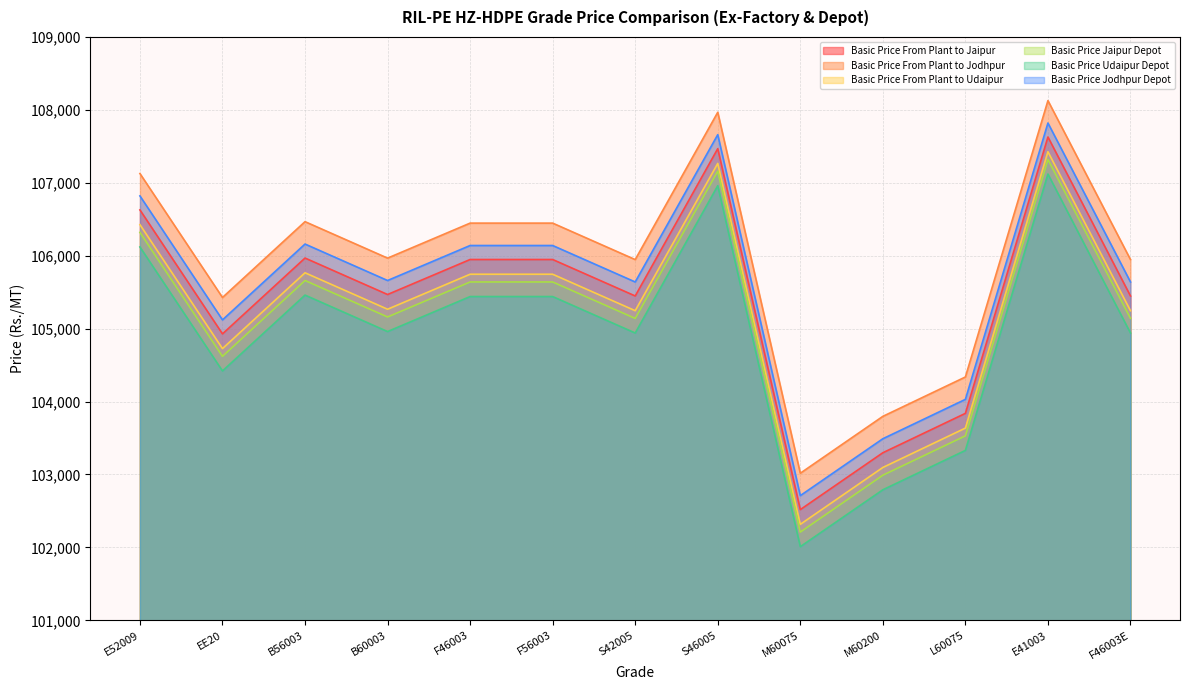

What is the value of the Basic Price From Plant to Jaipur point at the 11th from the left?

103838